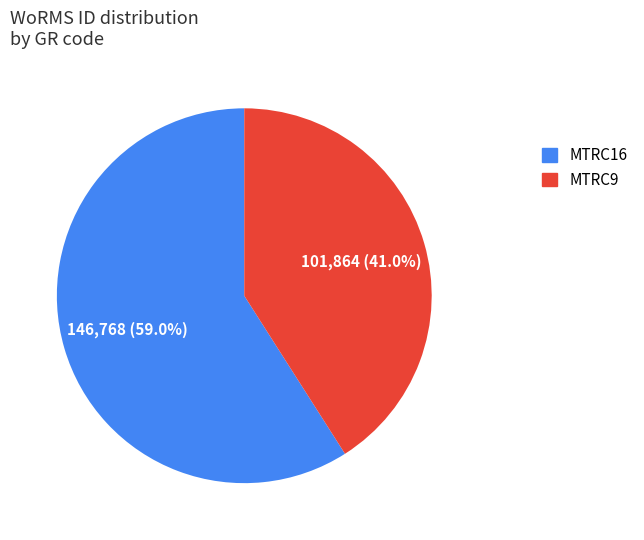

What portion of the pie excludes MTRC9?

59.0%